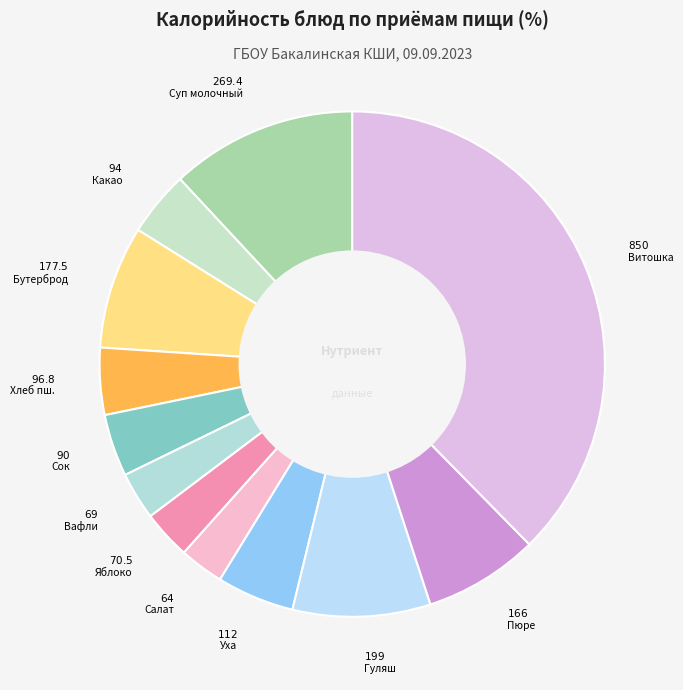

Count the number of slices in the pie.

12